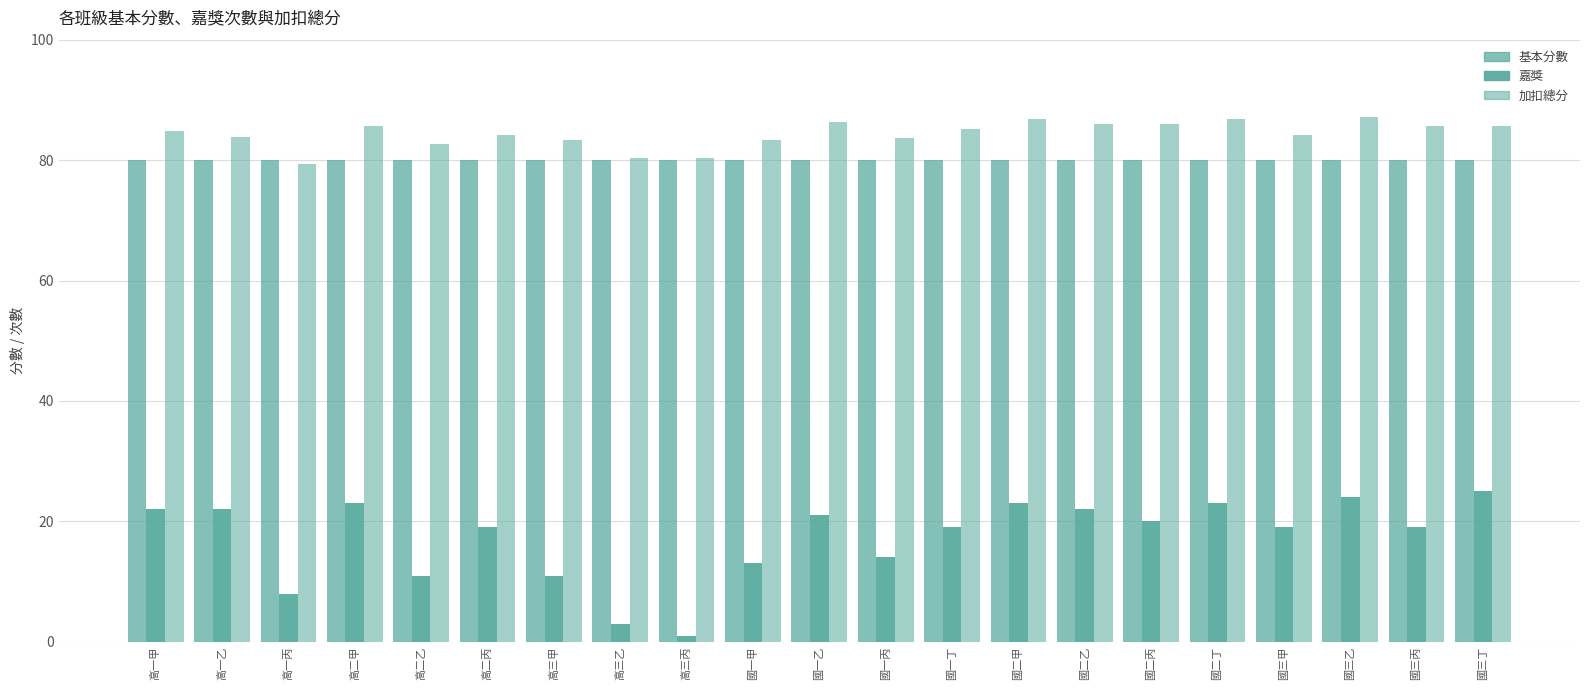

Are the bars grouped side by side (vs. stacked)?

Yes